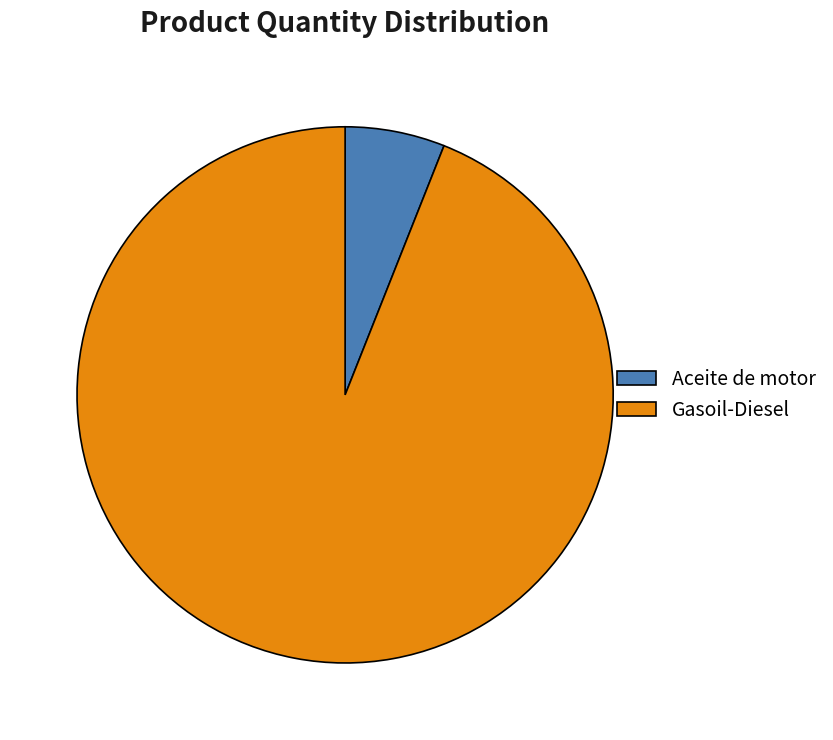

Rank the categories by value from highest to lowest.

Gasoil-Diesel, Aceite de motor